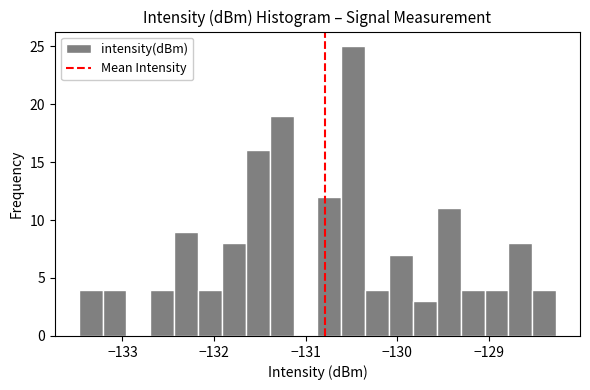

Around what value on the x-axis is the tallest bar? Give the approximate position of its centre, as read against the axis.

-130.5